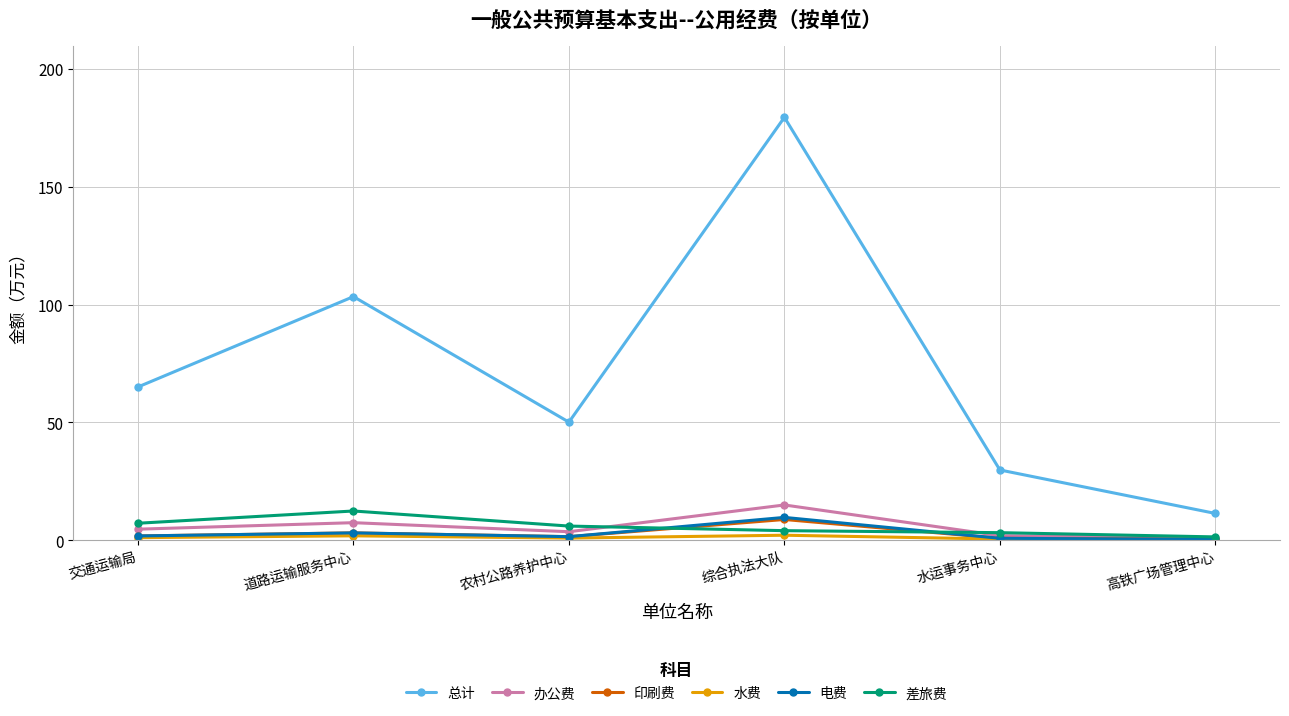

In 总计, how many points are higher than both neighbors (excluding endpoints)?

2